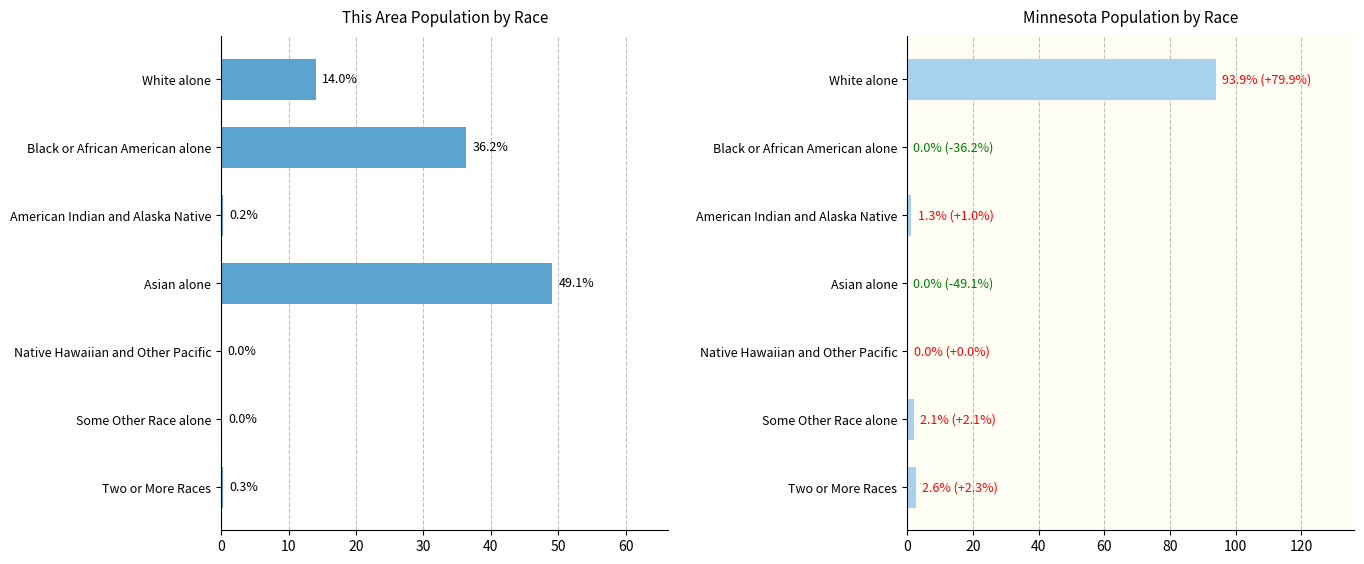

How many series are shown in this chart?

2